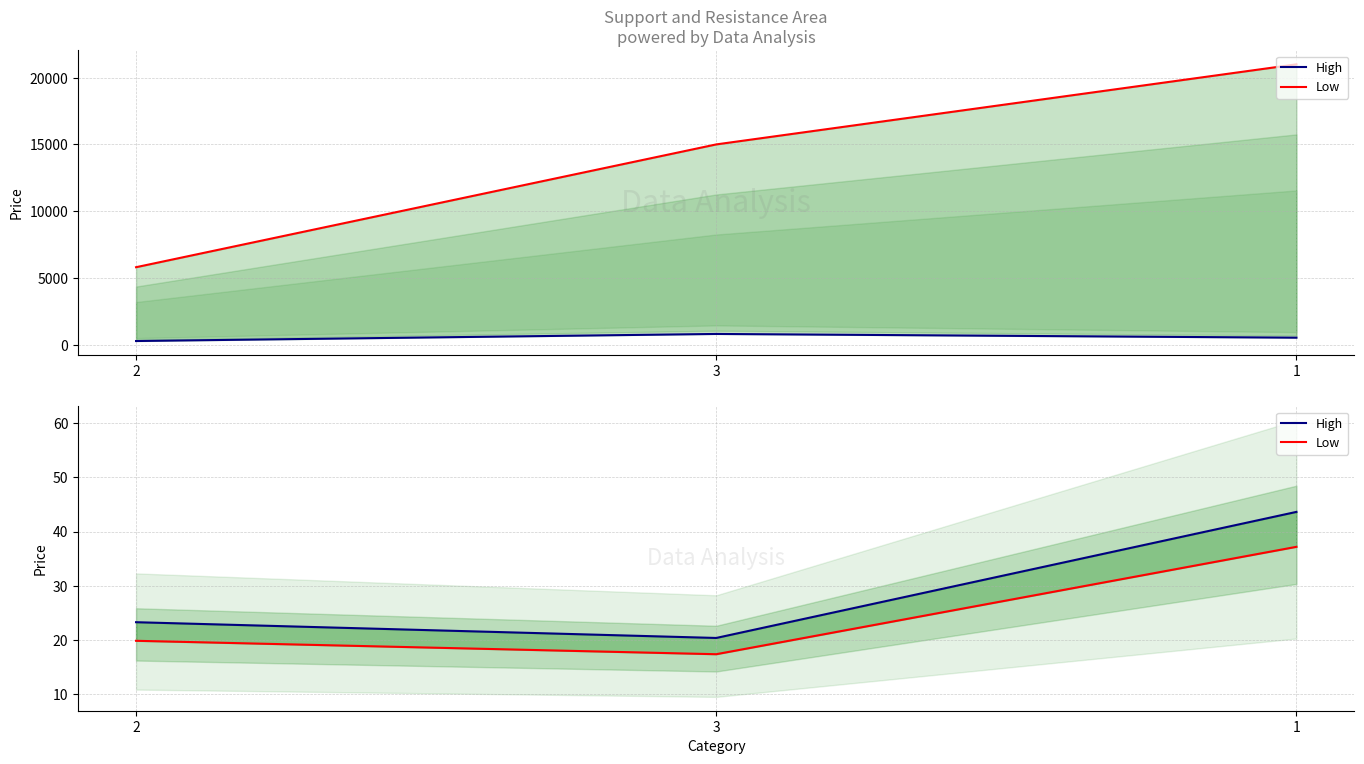

What value does the Low series have at 2?

19.8